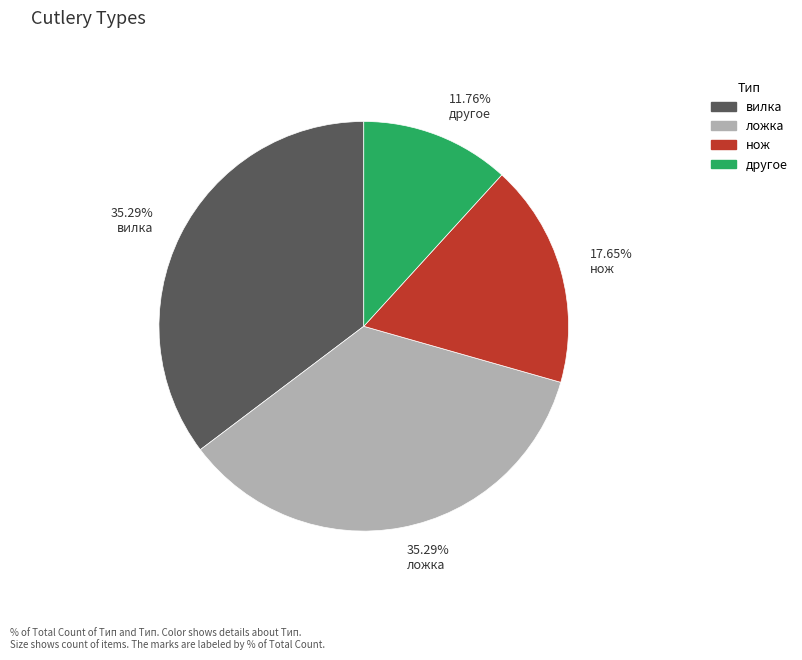

Is there a majority slice in this chart?

No